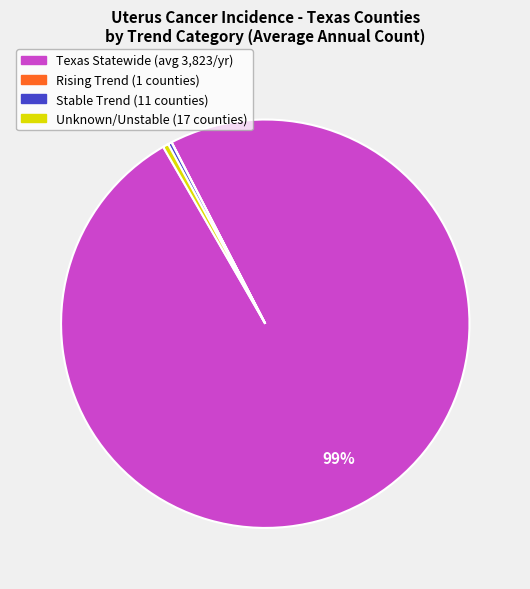

To the nearest percent, what is the average slice percentage?

25%